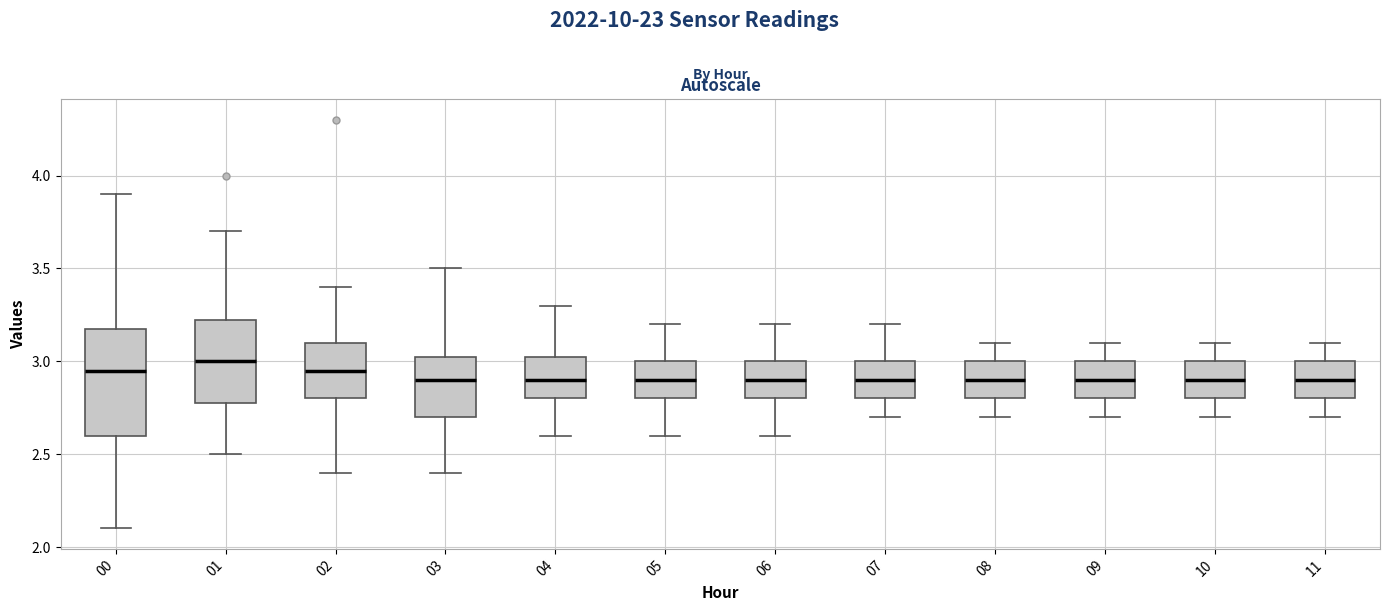

Reading left to right, read every box against the y-axis: the position of its median line, the range the box covers, and the ends of its whiskers. The values are not printed on the chart, so give them approximately, as read against the axis.

00: median 2.95, box 2.60 to 3.20, whiskers 2.10 to 3.90
01: median 3.00, box 2.80 to 3.25, whiskers 2.50 to 3.70
02: median 2.95, box 2.80 to 3.10, whiskers 2.40 to 3.40
03: median 2.90, box 2.70 to 3.05, whiskers 2.40 to 3.50
04: median 2.90, box 2.80 to 3.05, whiskers 2.60 to 3.30
05: median 2.90, box 2.80 to 3.00, whiskers 2.60 to 3.20
06: median 2.90, box 2.80 to 3.00, whiskers 2.60 to 3.20
07: median 2.90, box 2.80 to 3.00, whiskers 2.70 to 3.20
08: median 2.90, box 2.80 to 3.00, whiskers 2.70 to 3.10
09: median 2.90, box 2.80 to 3.00, whiskers 2.70 to 3.10
10: median 2.90, box 2.80 to 3.00, whiskers 2.70 to 3.10
11: median 2.90, box 2.80 to 3.00, whiskers 2.70 to 3.10